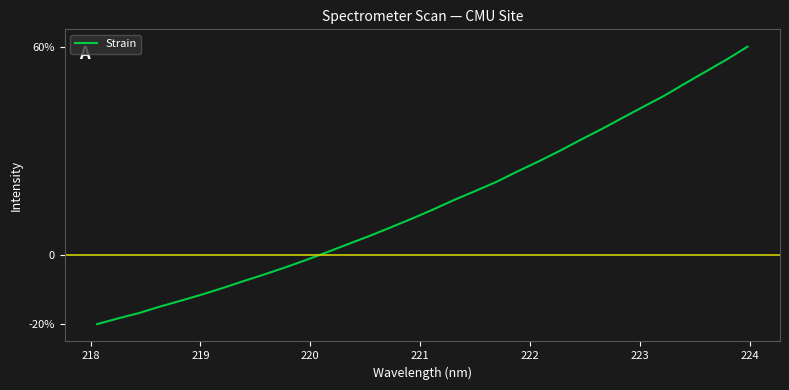

Does the chart have visible grid lines?

No